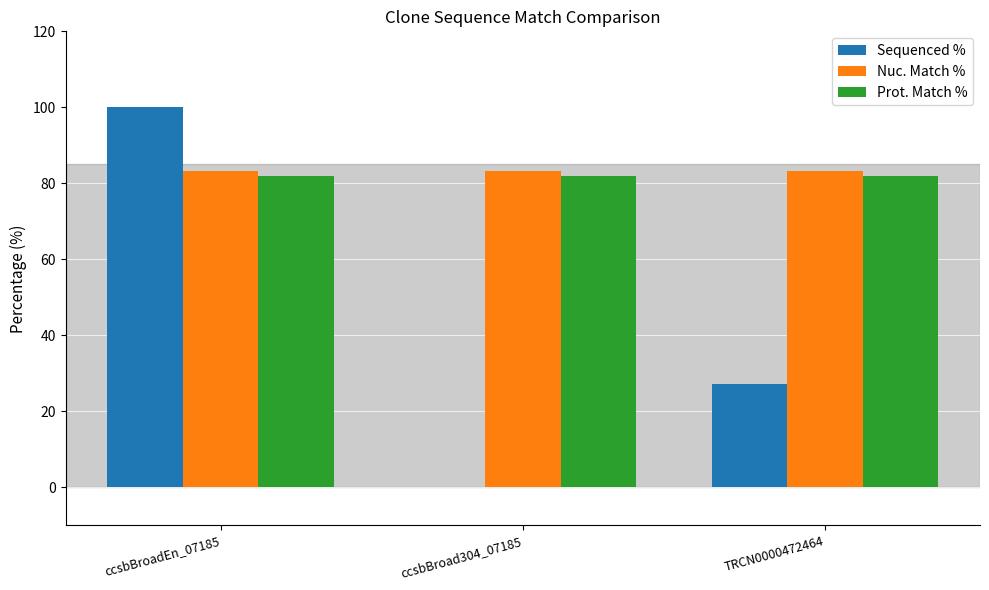

Reading right to left, list all the values displayed in this chart.

Sequenced %: 27.2	0.0	100.0
Nuc. Match %: 83.3	83.3	83.3
Prot. Match %: 82.0	82.0	82.0